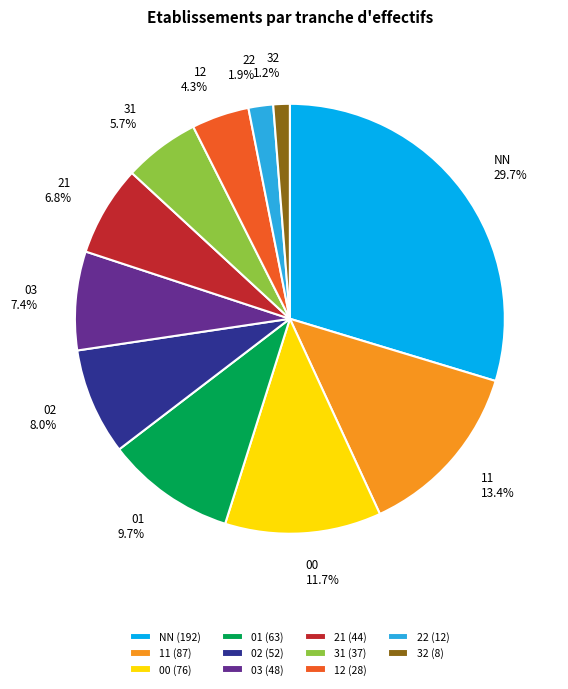

Does 31 represent more than half of the total?

No